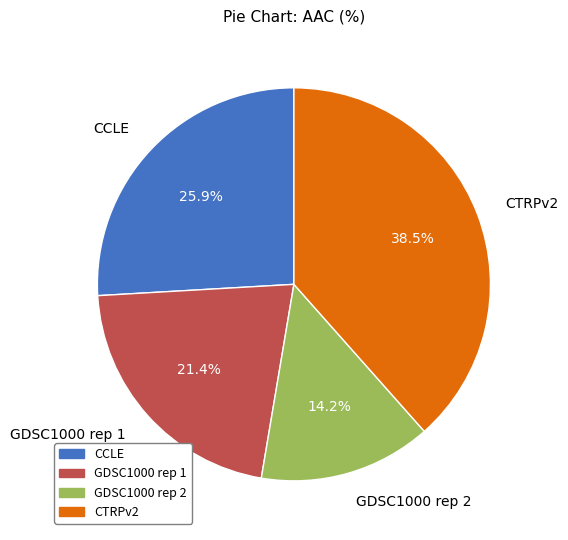

What is the ratio of the value at GDSC1000 rep 2 to the value at CCLE?

0.5